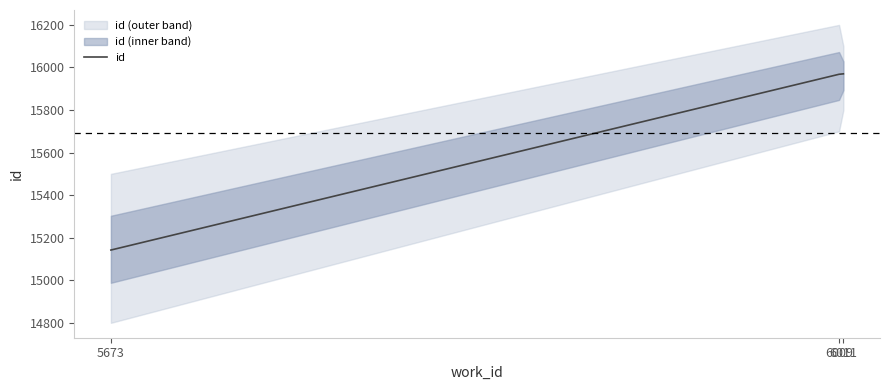

Which has a higher value, 6011 or 6009?

6011